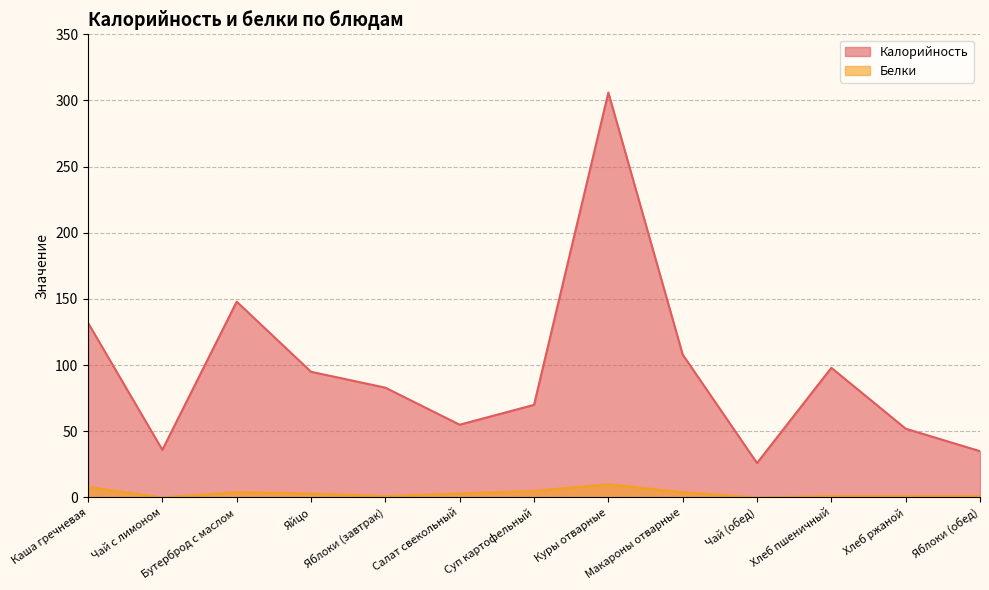

What is the difference between the Белки values at Чай (обед) and Салат свекольный?

3